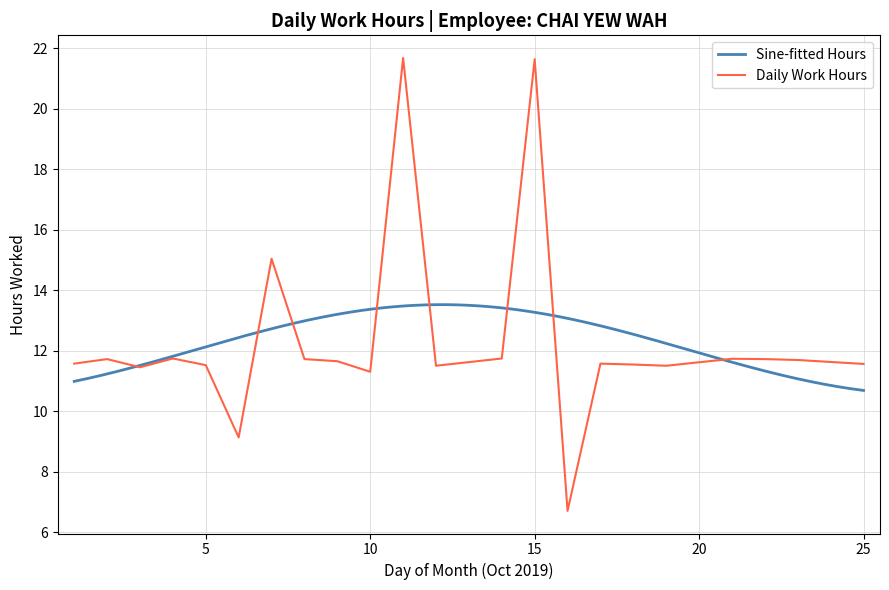

How many interior local valleys (lower than both neighbors) does the data have?

6